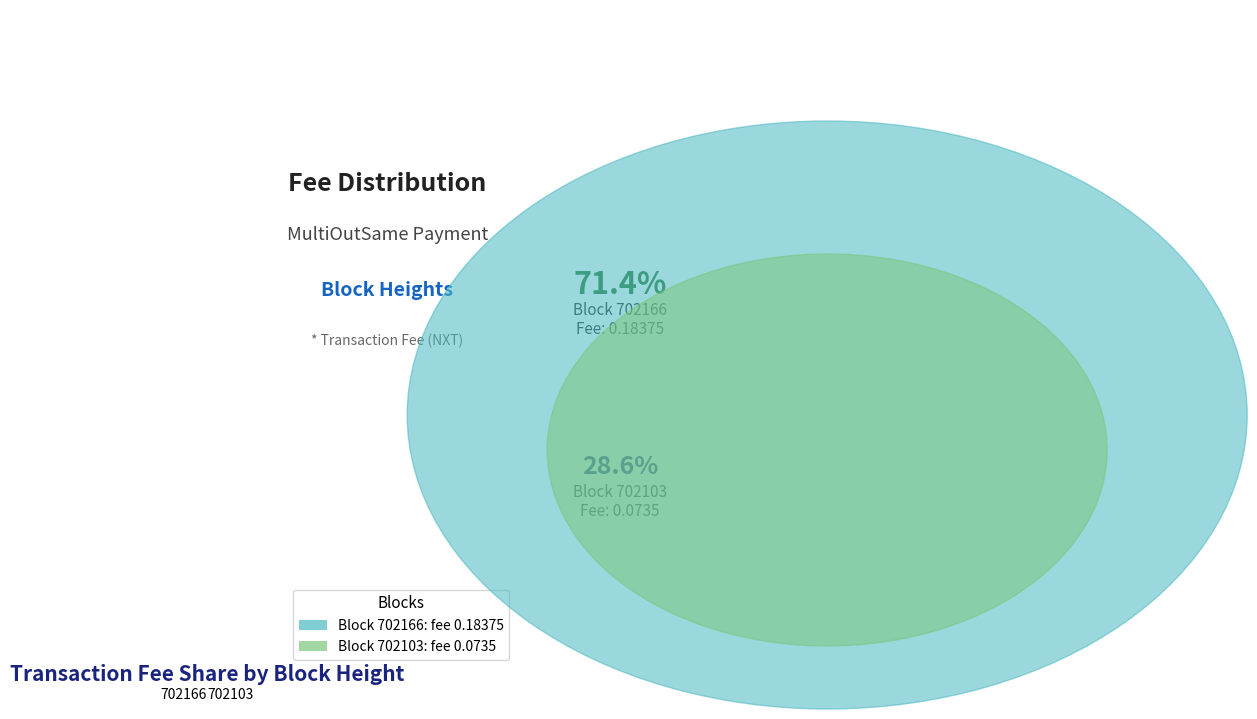

The 702166 slice represents 71% of the pie. True or false?

True